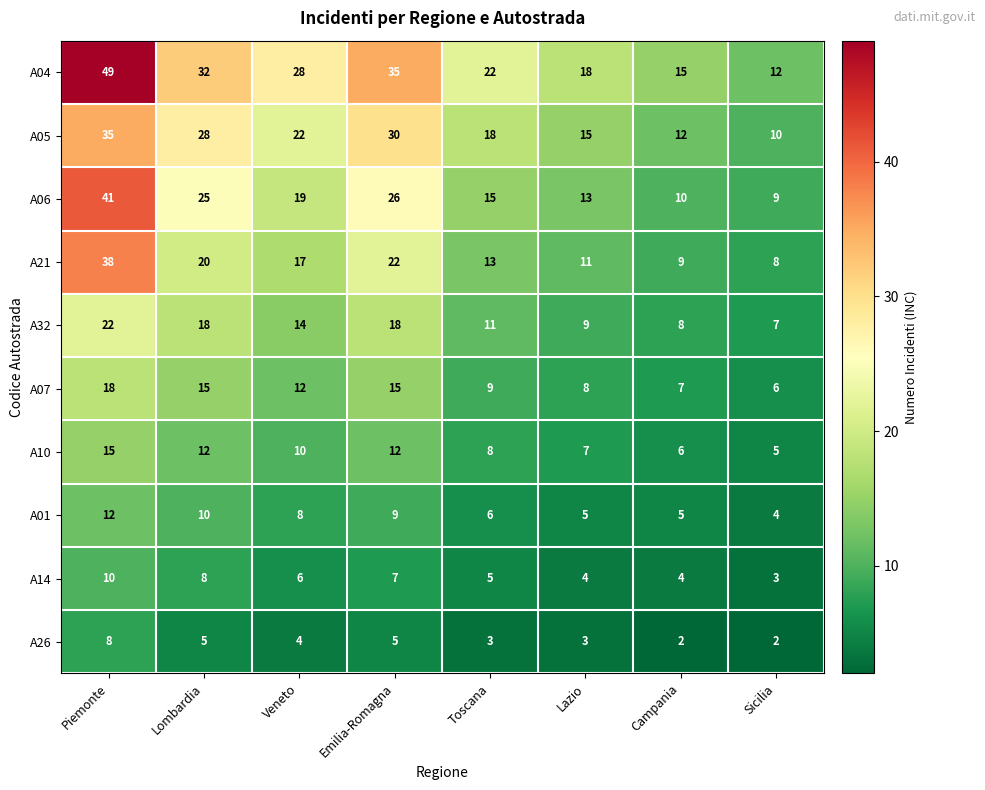

Count the A01 values in the range 5 to 10.

6